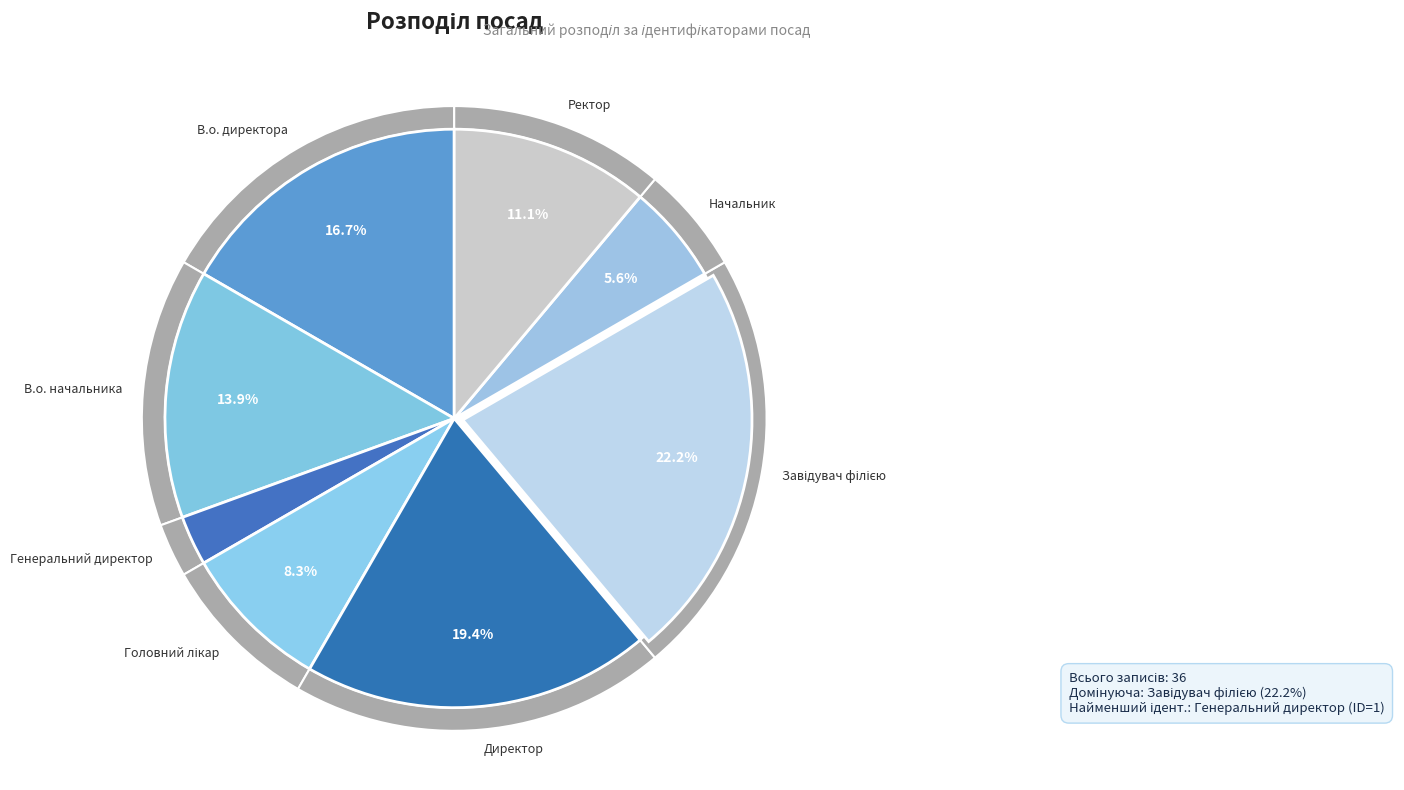

To the nearest percent, what is the average slice percentage?

12%